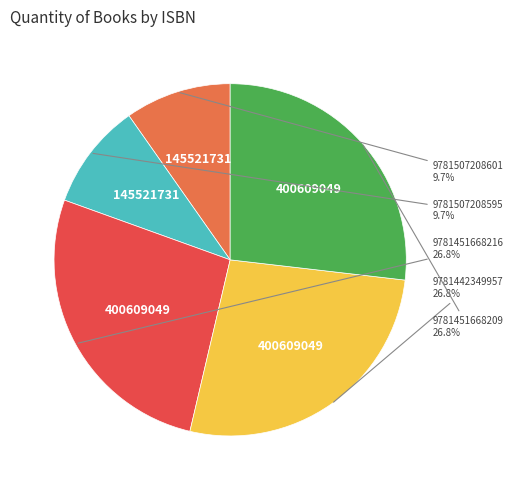

How many slices are in this pie chart?

5